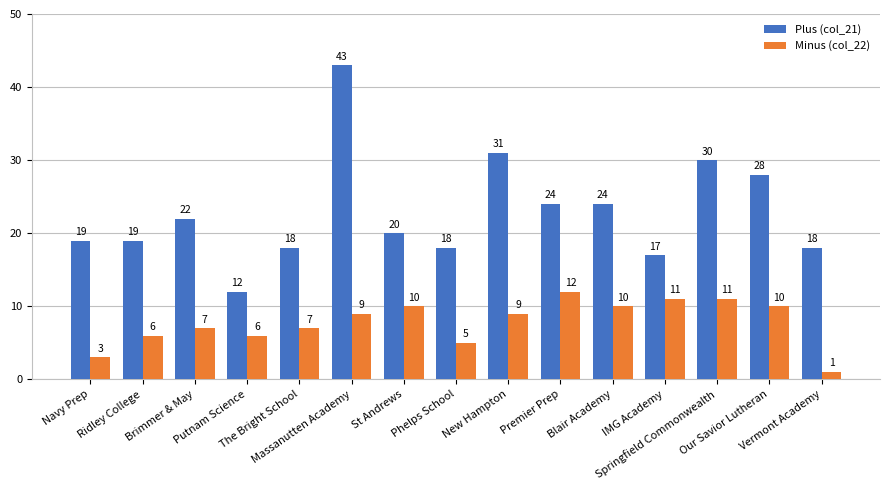

What is the difference between the maximum and second lowest values in the Minus (col_22) series?

9